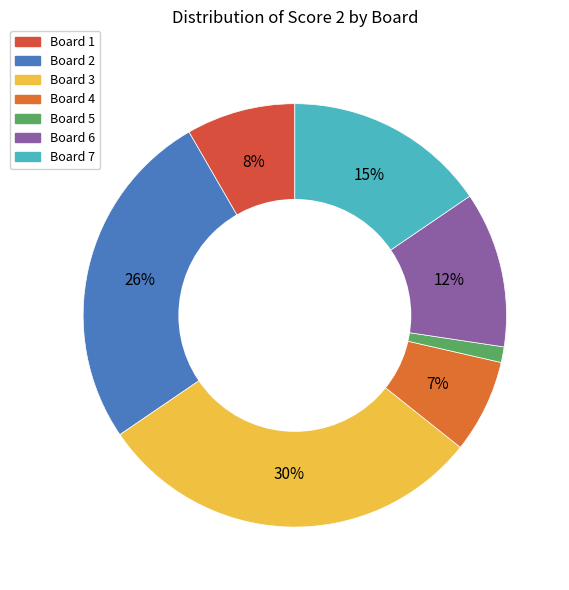

Does Board 7 account for over 50% of the chart?

No